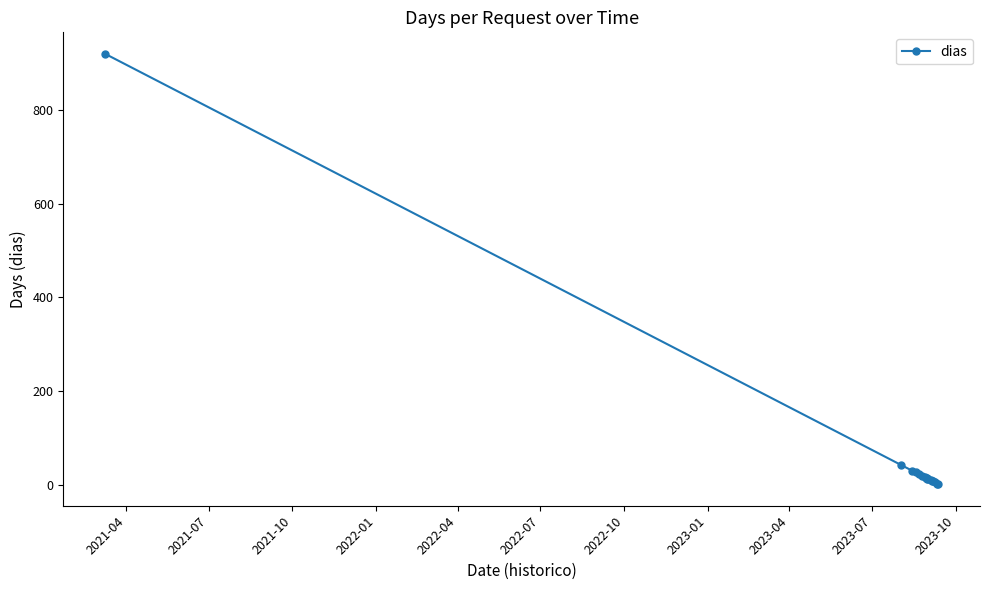

What is the greatest value displayed?

919